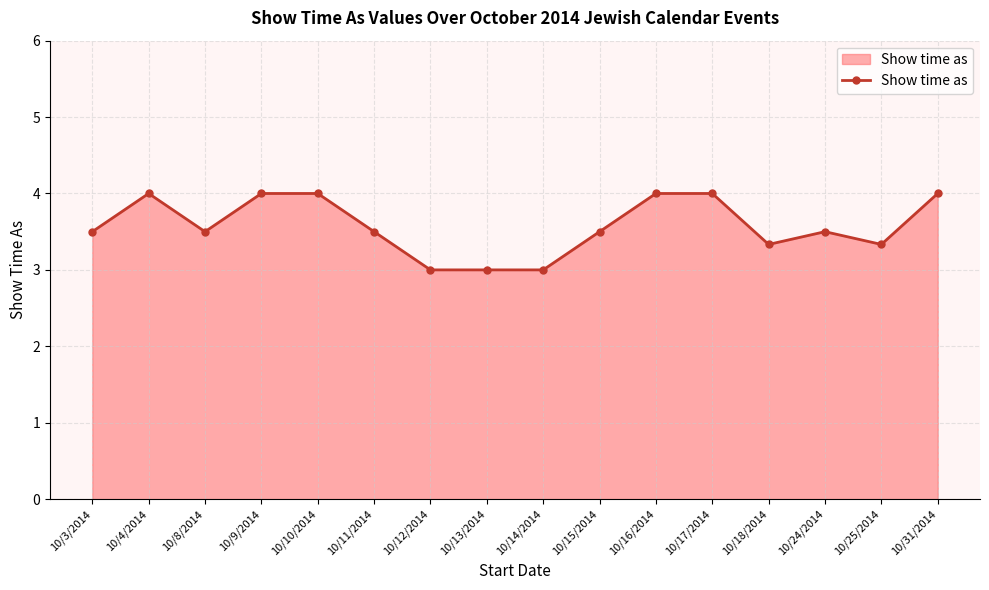

What is the label of the 2nd point from the right?

10/25/2014